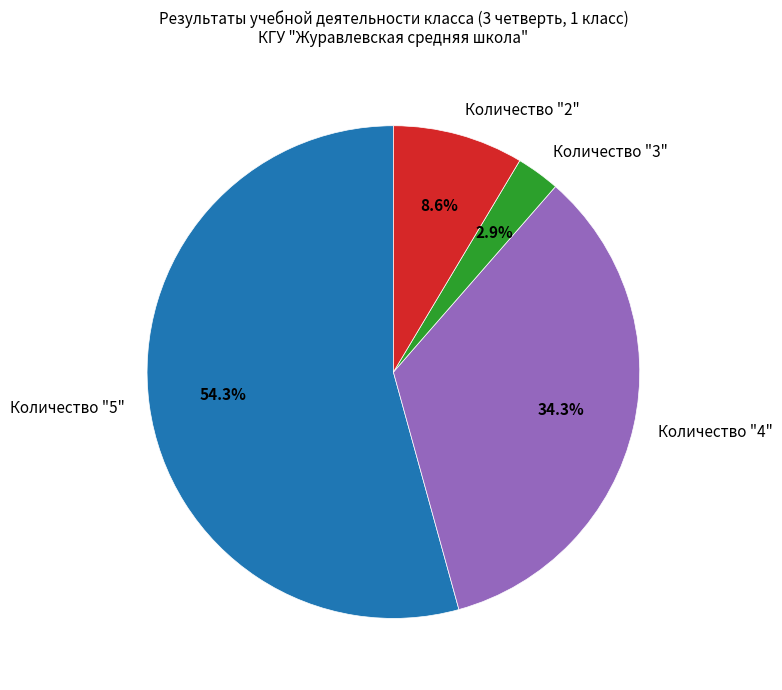

Which slice is the largest?

Количество "5"